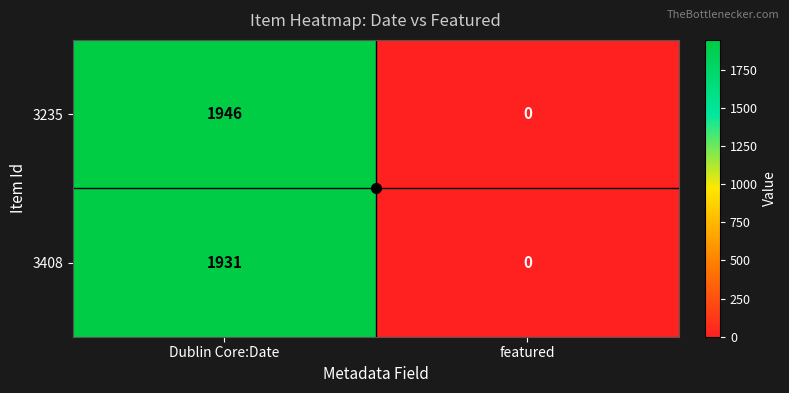

What is the difference between the 3408 values at Dublin Core:Date and featured?

1931